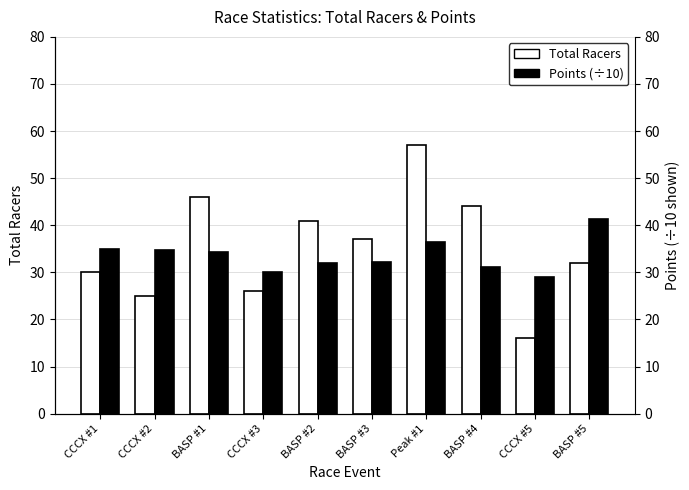

How many groups of bars are there?

10